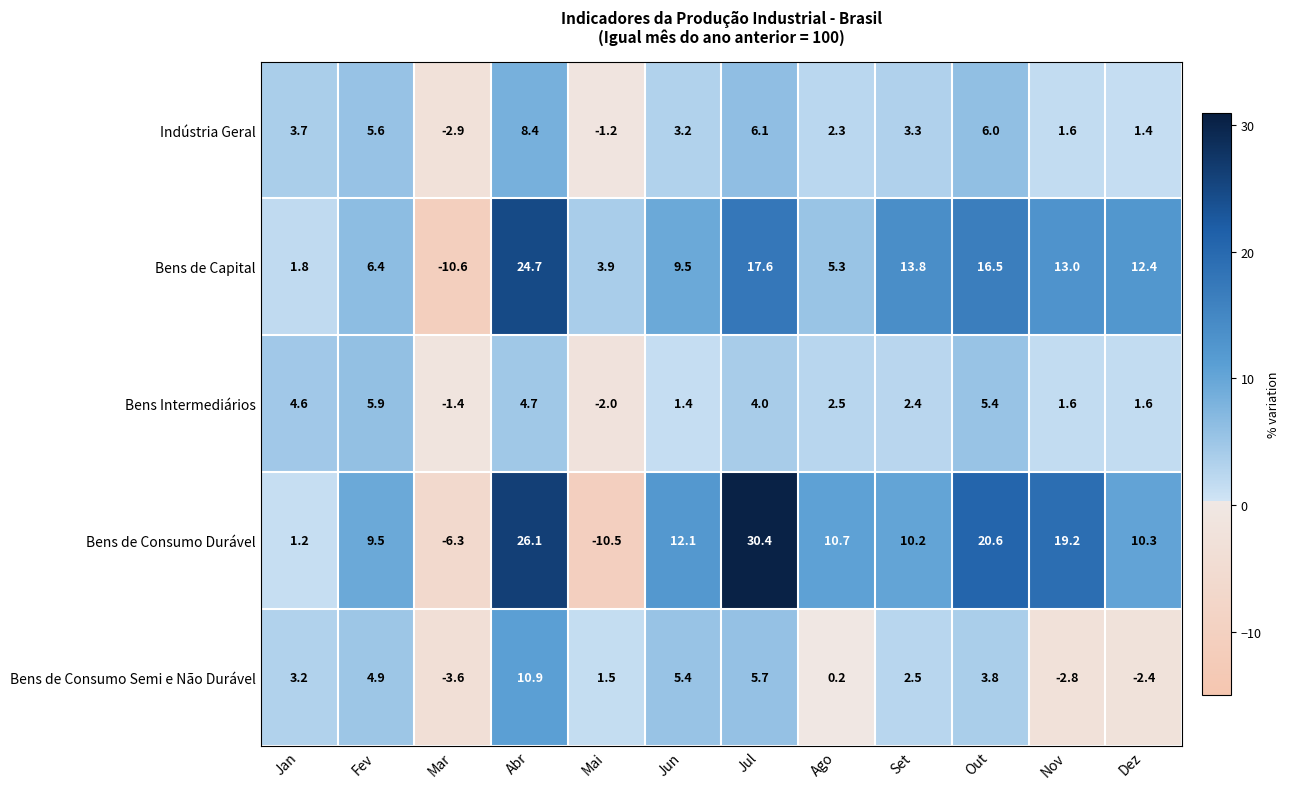

How many distinct data groups are displayed?

5